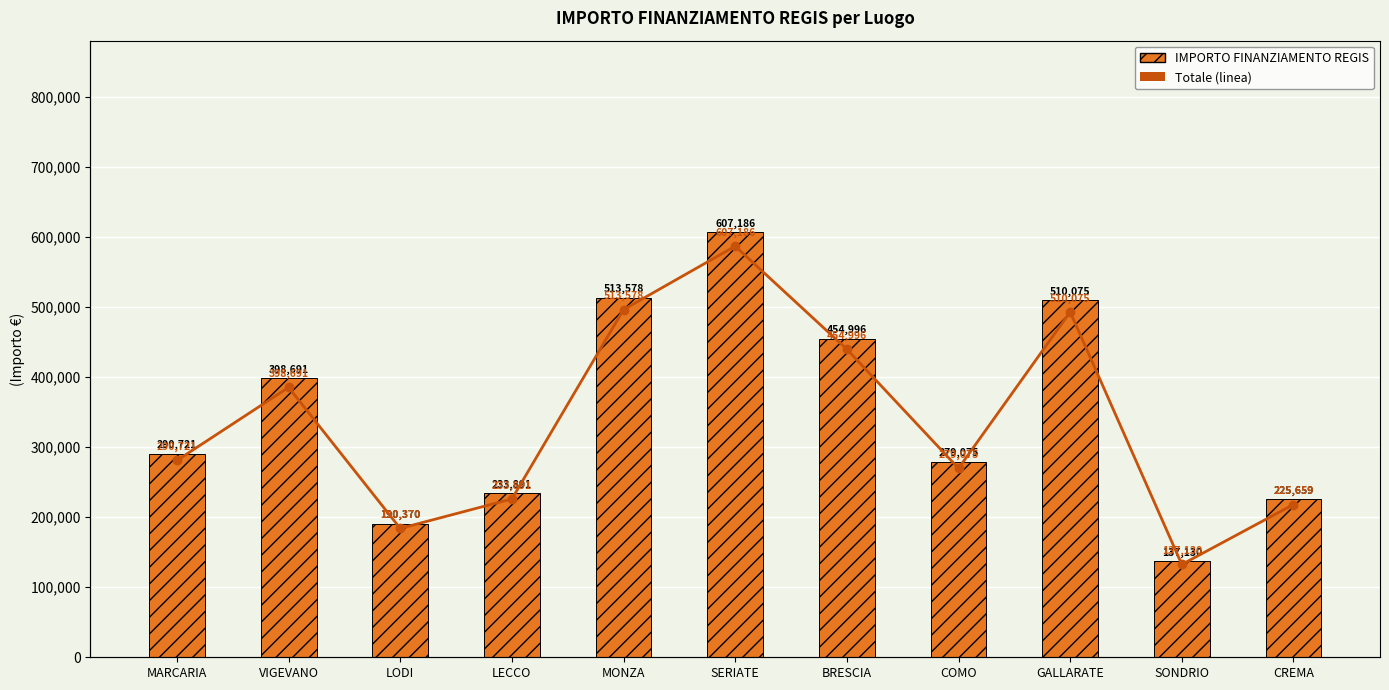

What is the total value across all series at MONZA?

1027155.4